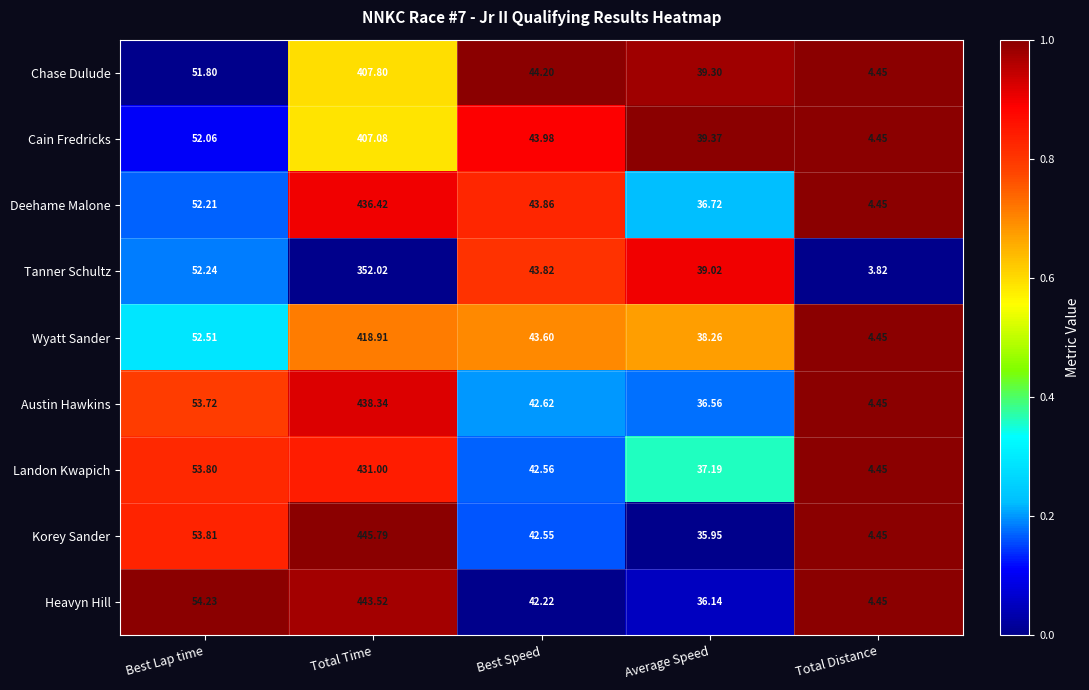

Which series has the largest total across all categories?

Korey Sander